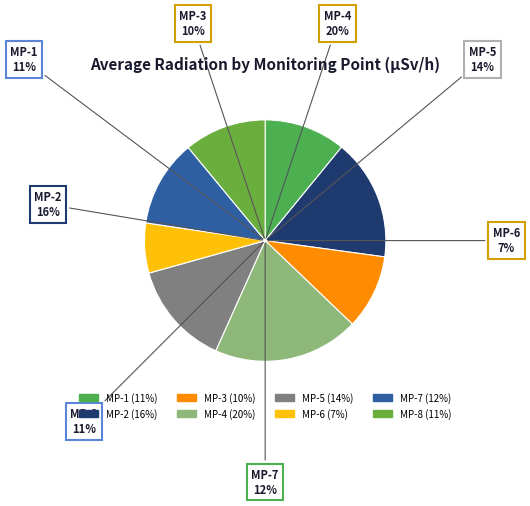

What percentage is the MP-8 slice, to the nearest percent?

11%